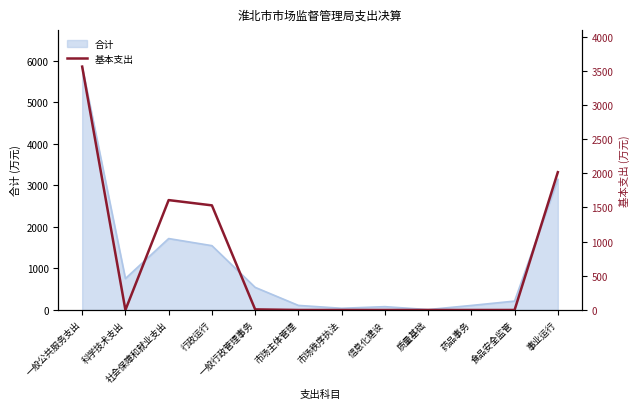

Reading left to right, what are all the values shown in this chart?

3561.2	0.0	1608.0	1530.9	8.6	0.0	0.0	0.0	0.0	0.0	0.0	2016.5